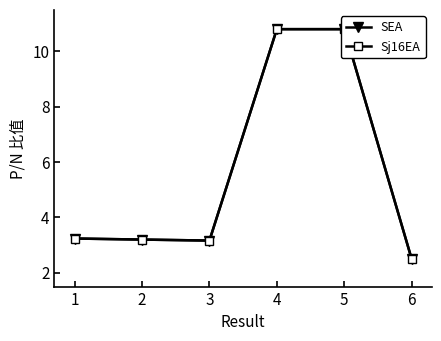

Is this an area chart (filled region under the line)?

No